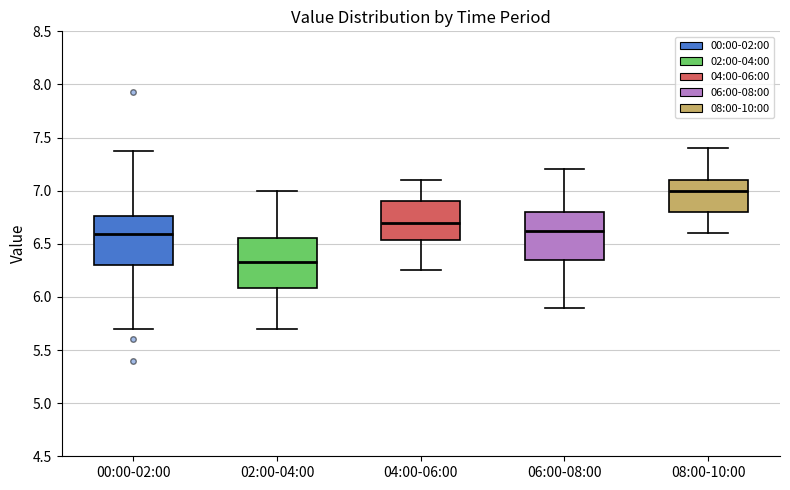

Which box's median line is the highest?

08:00-10:00